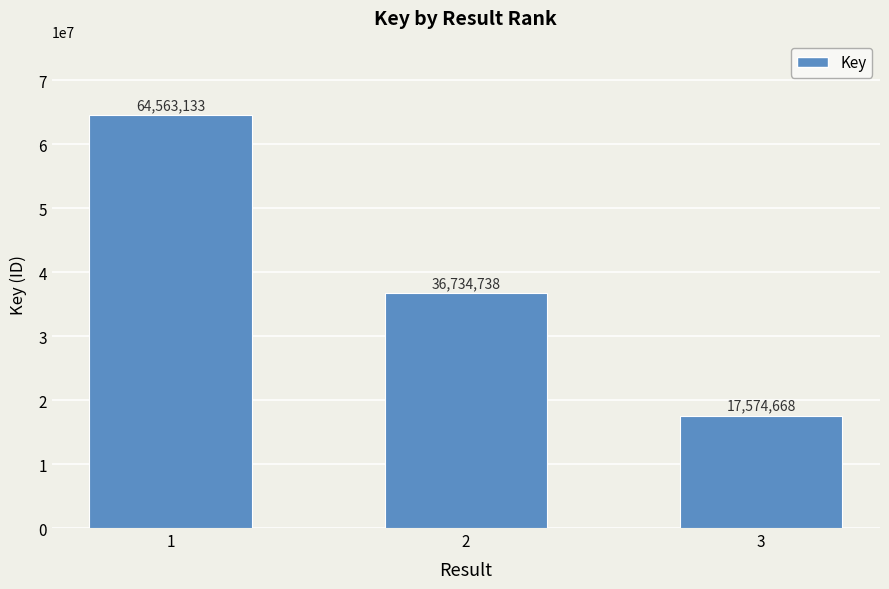

What is the greatest value displayed?

64563133